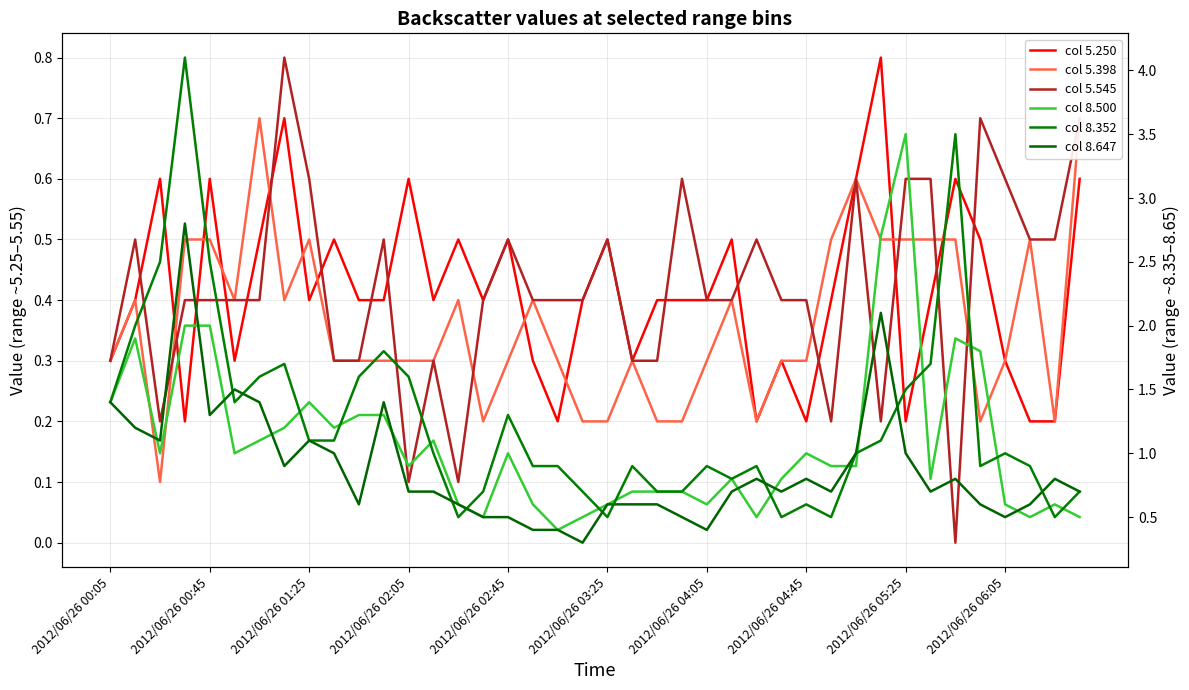

Rank the series by their maximum value, from highest to lowest.

col 8.352, col 8.500, col 8.647, col 5.250, col 5.545, col 5.398